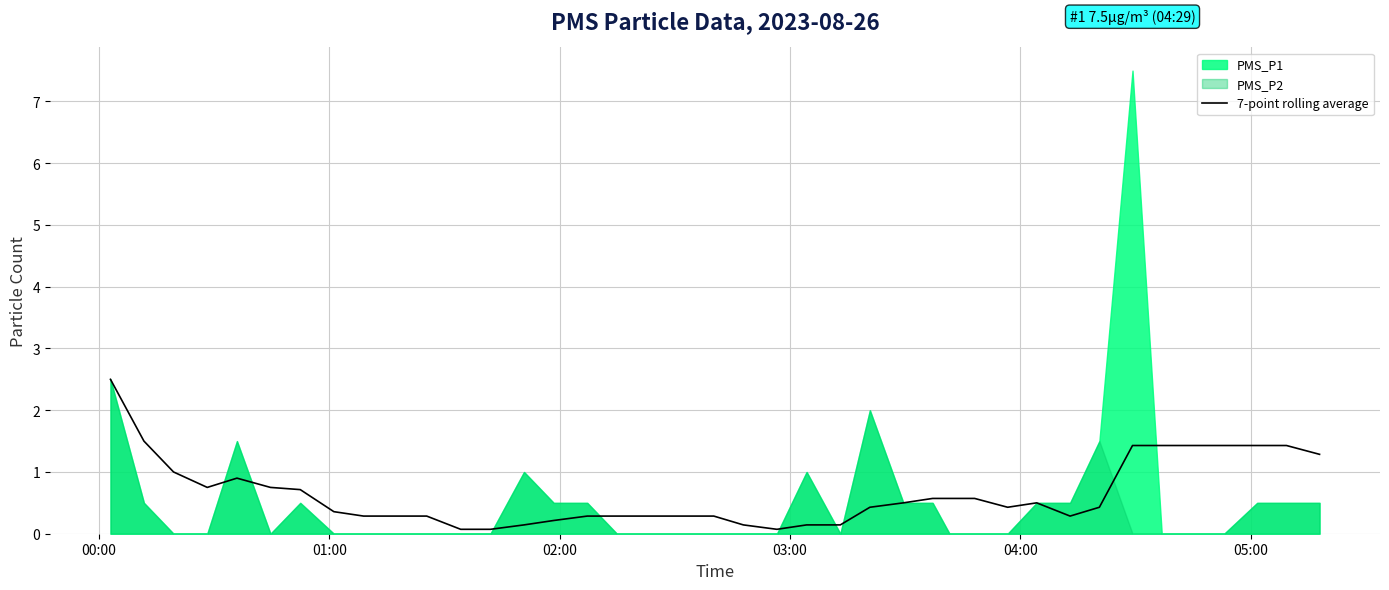

The chart shows a value of 0.0 at 12. True or false?

False